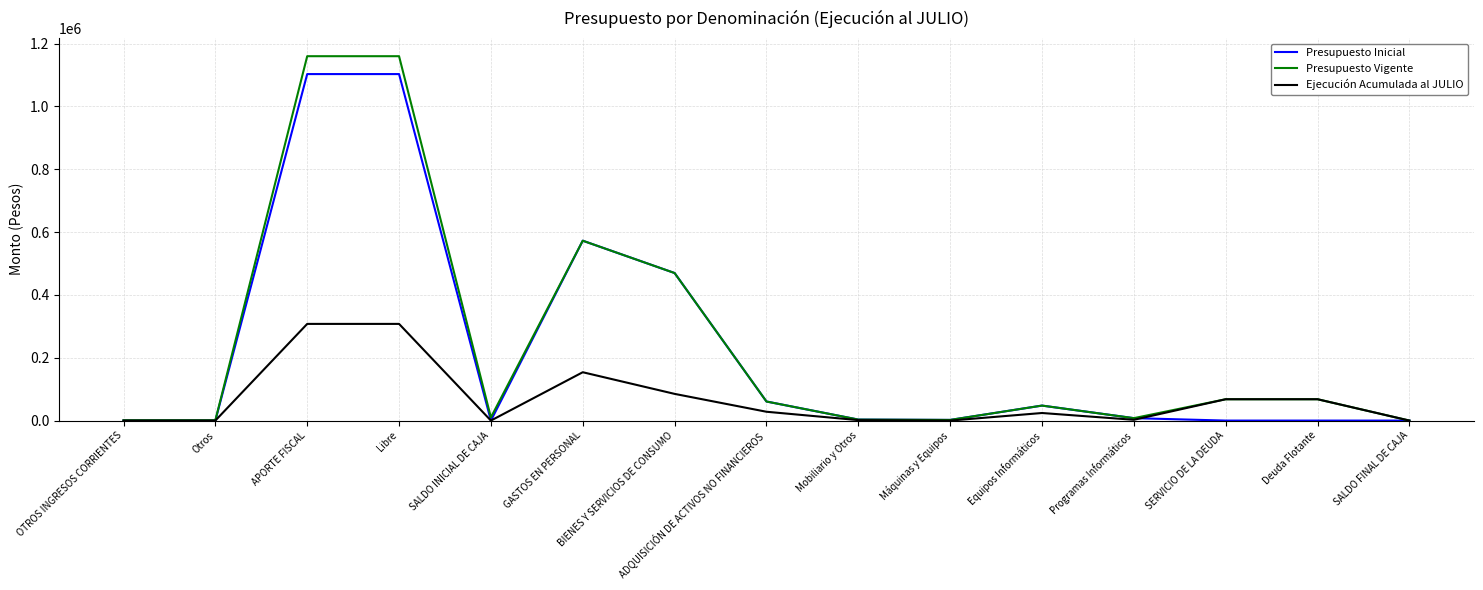

Is it true that Ejecución Acumulada al JULIO equals 0 at Otros?

True